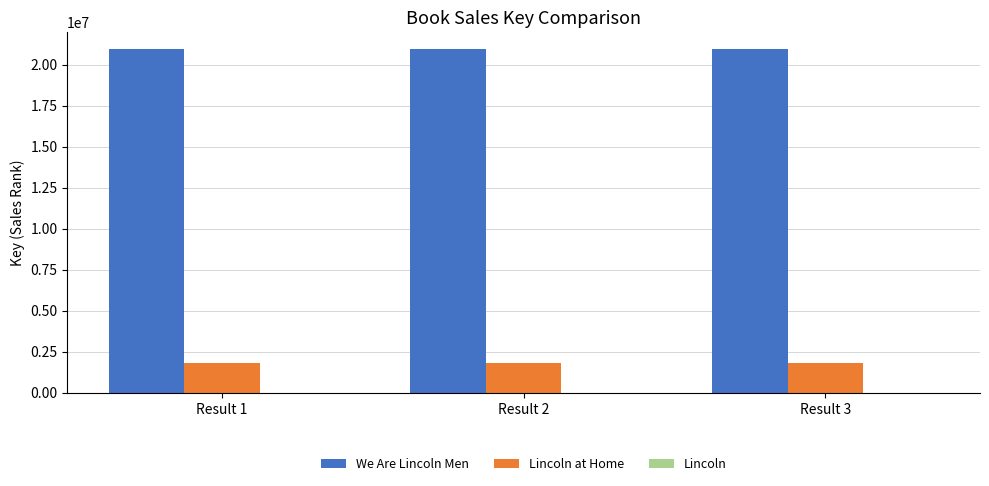

What is the maximum value shown in the chart?

20935855